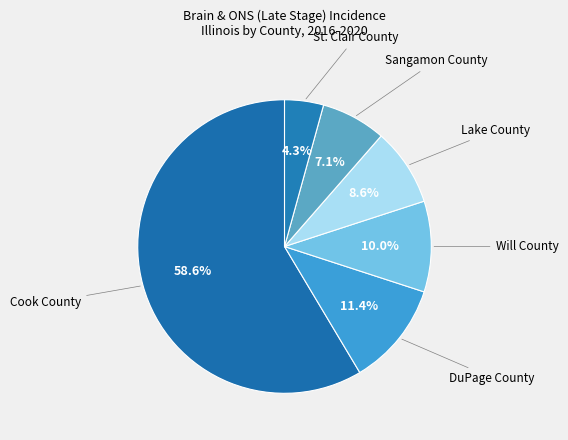

Count the number of slices in the pie.

6